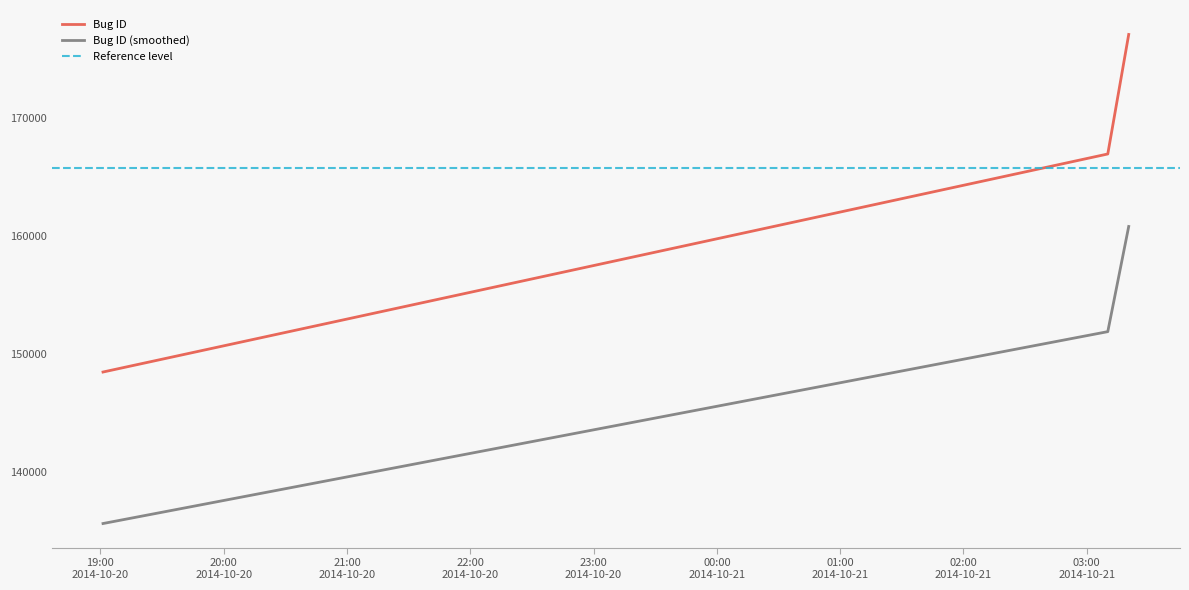

Is this an area chart (filled region under the line)?

No